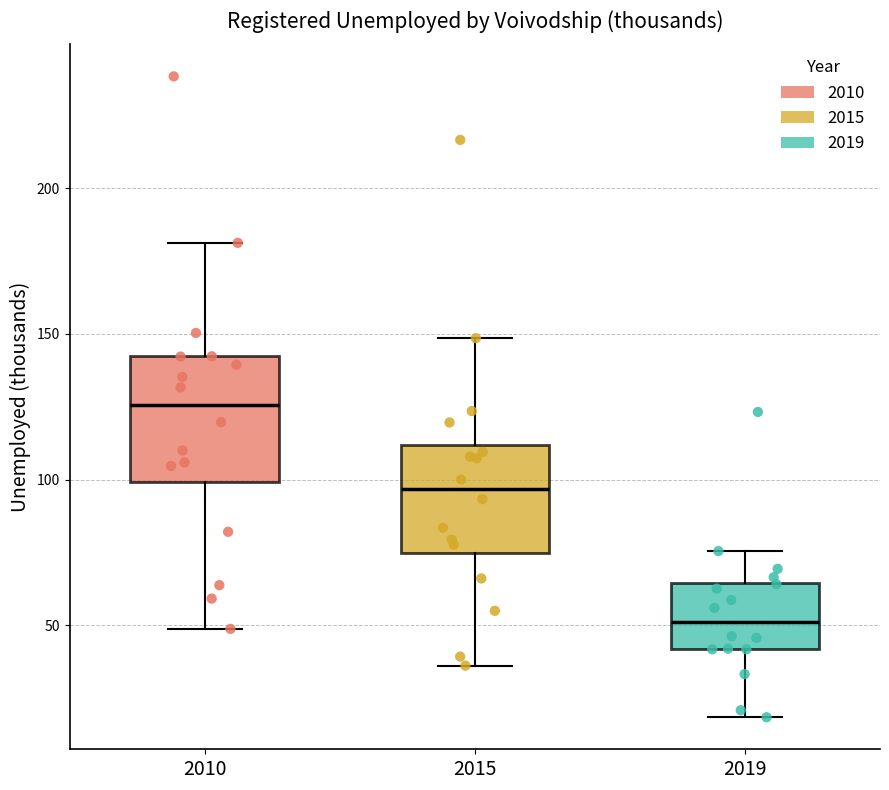

Where is the lower edge of the box at x = 2010 on the y-axis? The values are not printed on the chart, so give them approximately, as read against the axis.

100